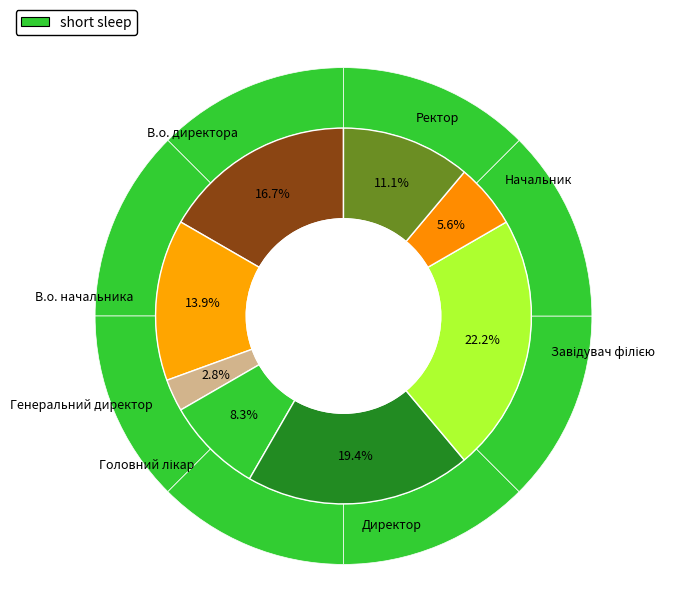

Is it true that Ректор is 11% of the pie?

True